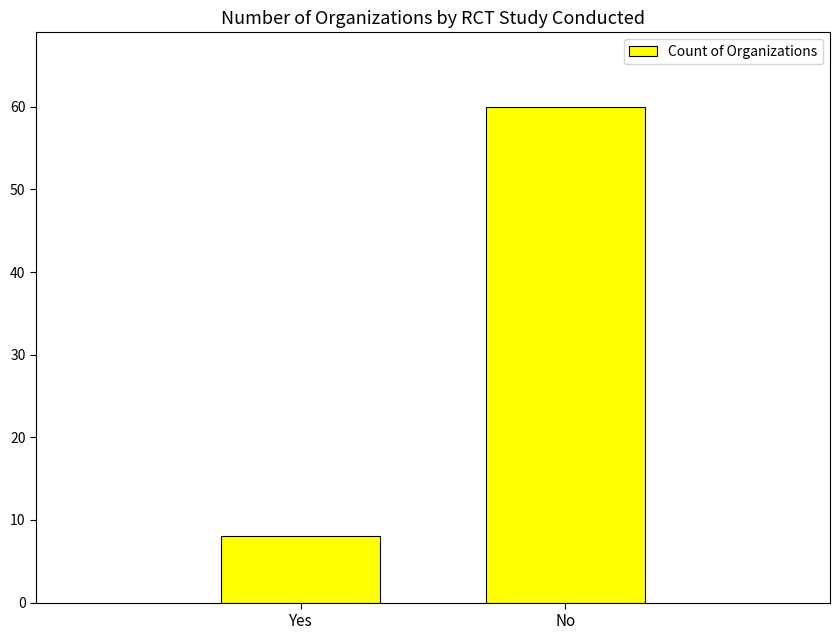

Between No and Yes, which is larger?

No